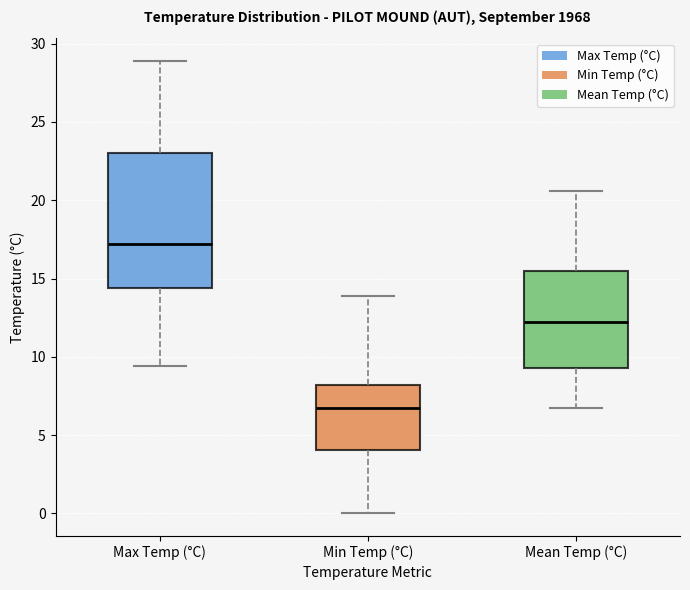

Where is the lower edge of the box for Mean Temp (°C) on the y-axis? The values are not printed on the chart, so give them approximately, as read against the axis.

9.5